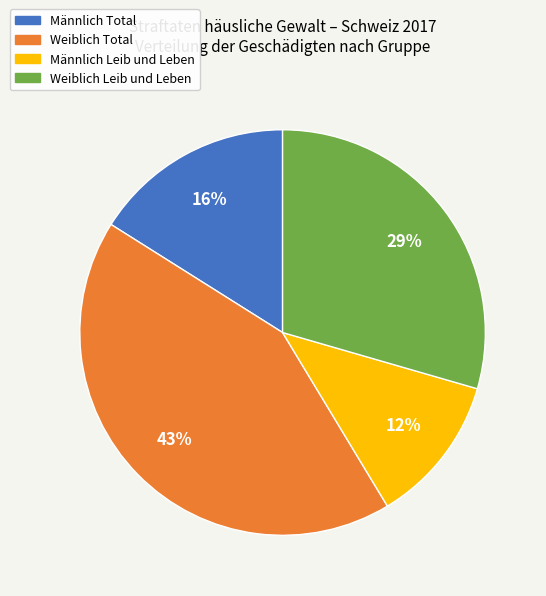

Do Weiblich Leib und Leben and Männlich Leib und Leben together represent more than half of the pie?

No